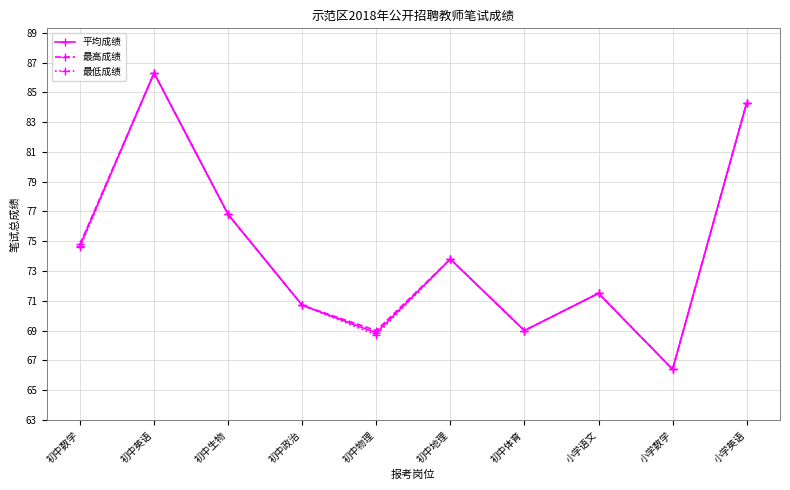

Which category has the highest value across all series?

初中英语